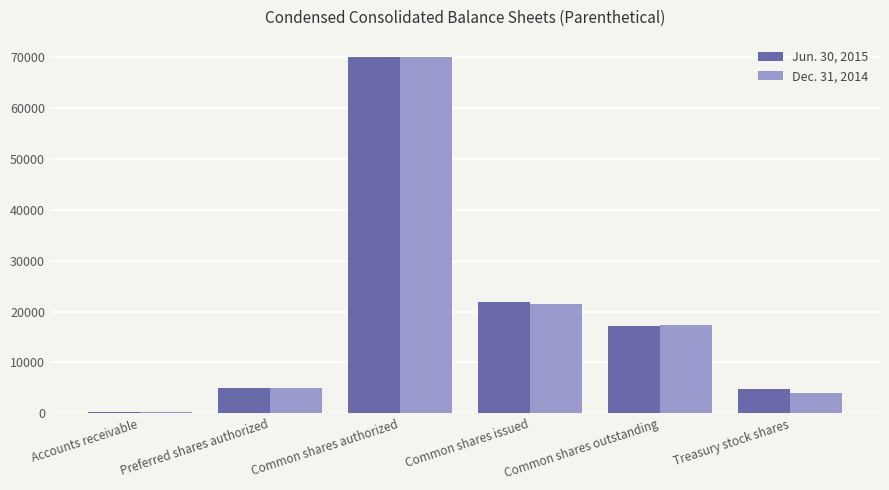

Are the bars horizontal?

No